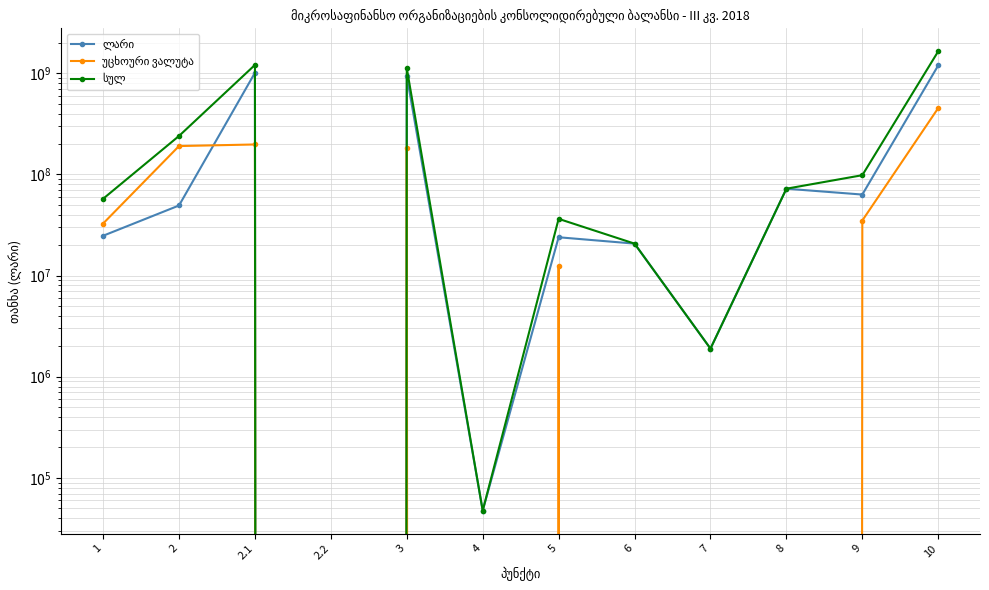

Where is the first local minimum for უცხოური ვალუტა?

2.2